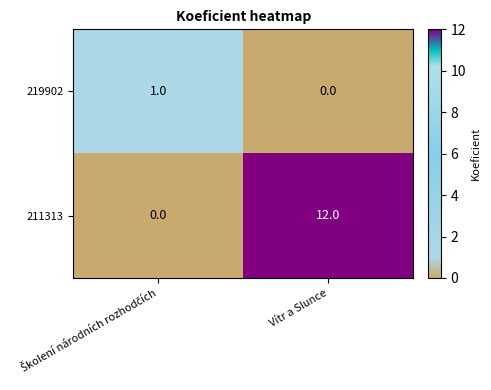

Reading left to right, transcribe all the data shown in this chart.

219902: 1	0
211313: 0	12